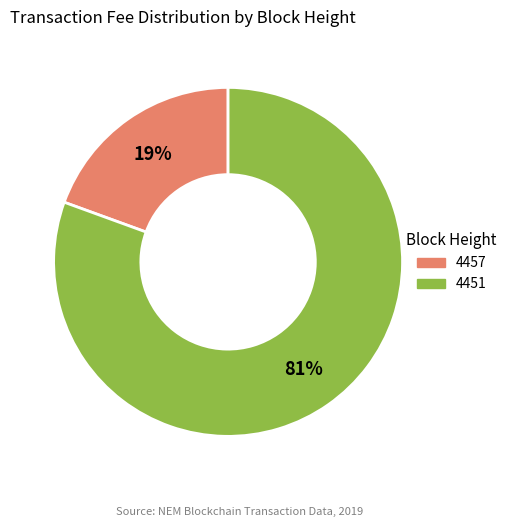

Which has a higher value, 4451 or 4457?

4451